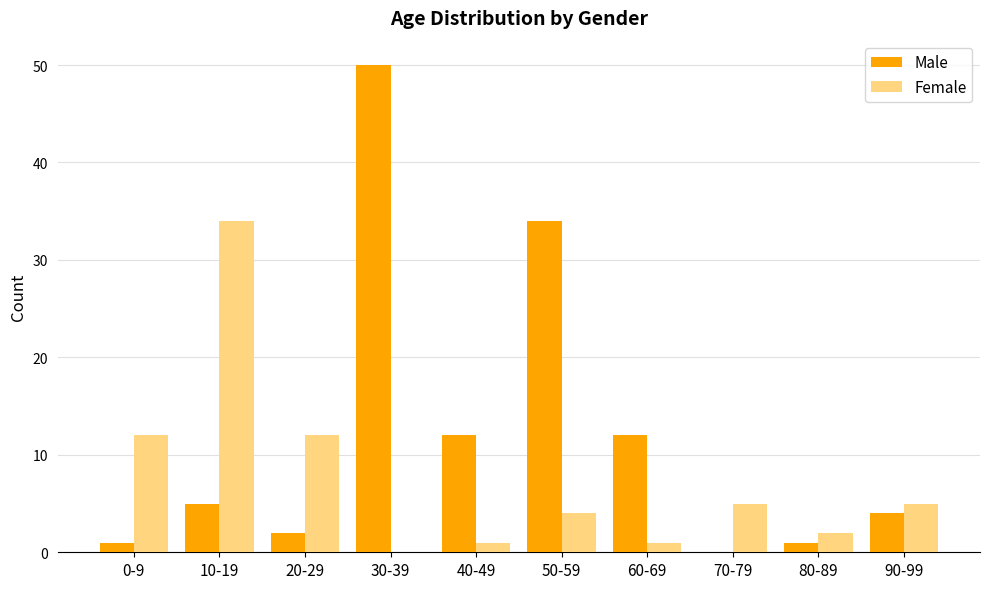

At which label is Male closest to 25?

50-59